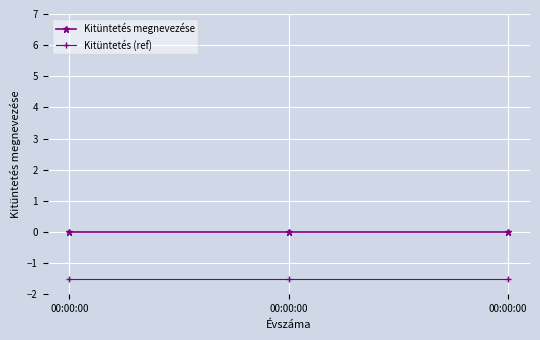

At how many categories does at least one series exceed -1?

3